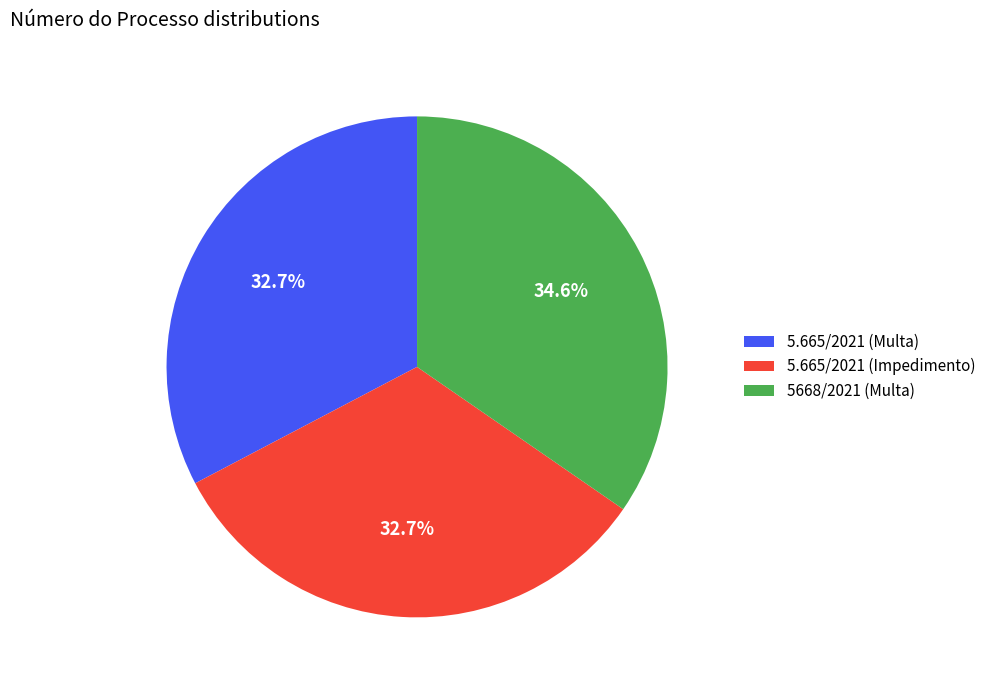

To the nearest percent, what is the average slice percentage?

33%